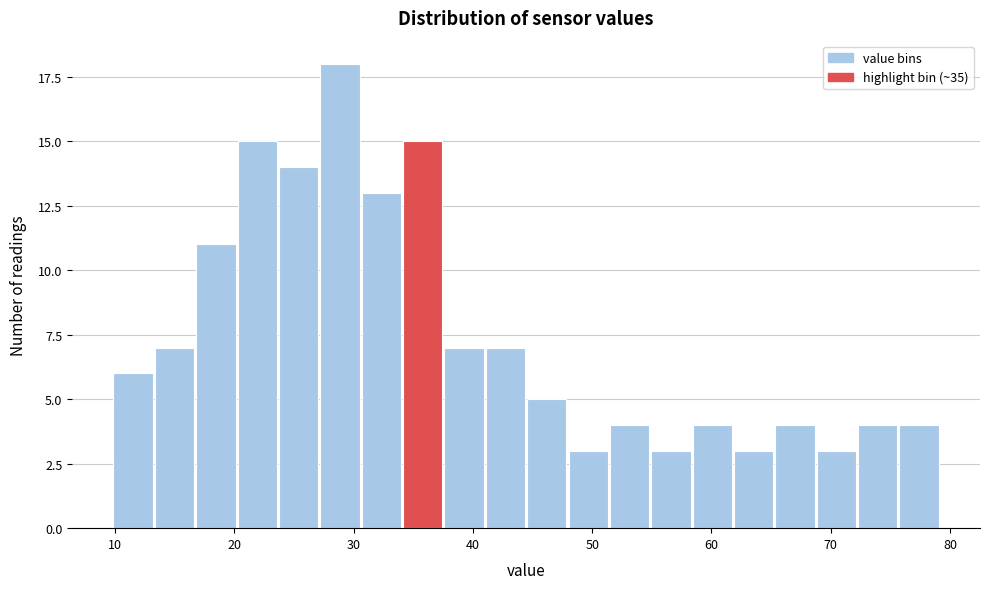

Around what value on the x-axis is the tallest bar? Give the approximate position of its centre, as read against the axis.

29